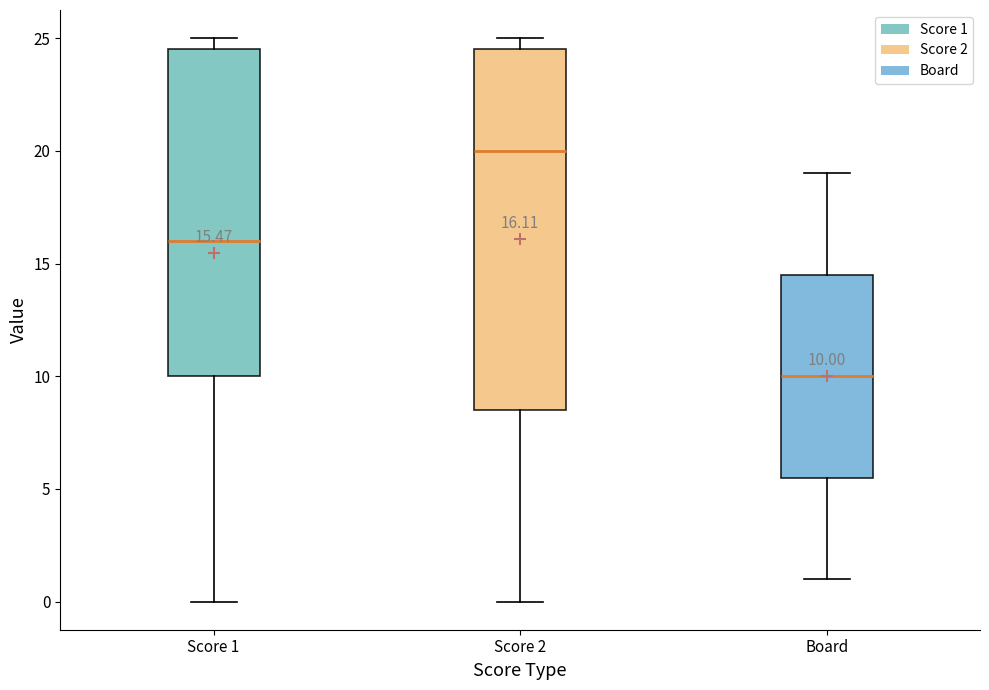

Which box has the highest median line?

Score 2